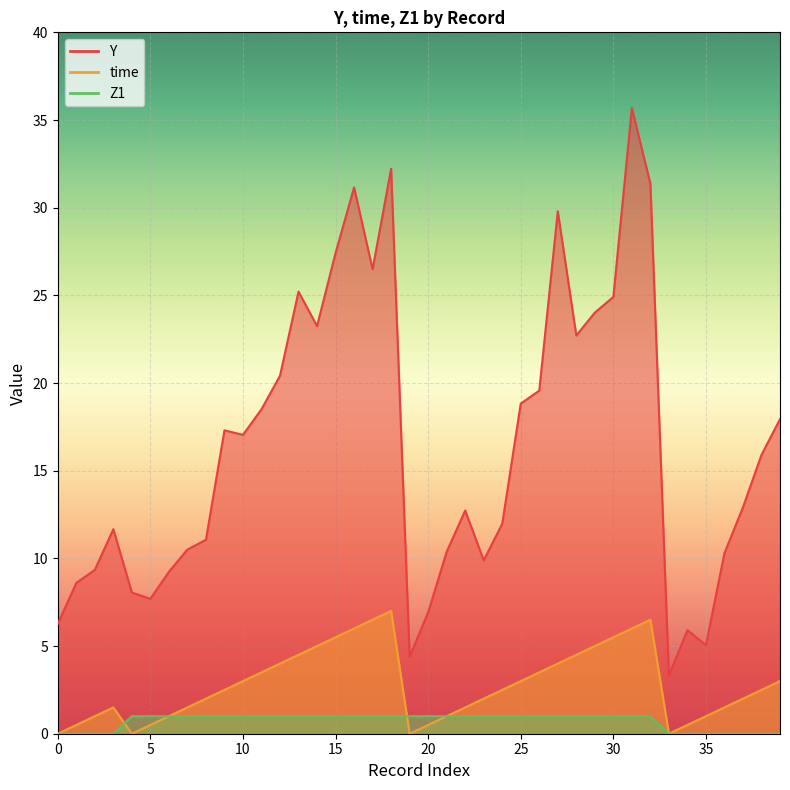

What are all the series names shown in the legend?

Y, time, Z1